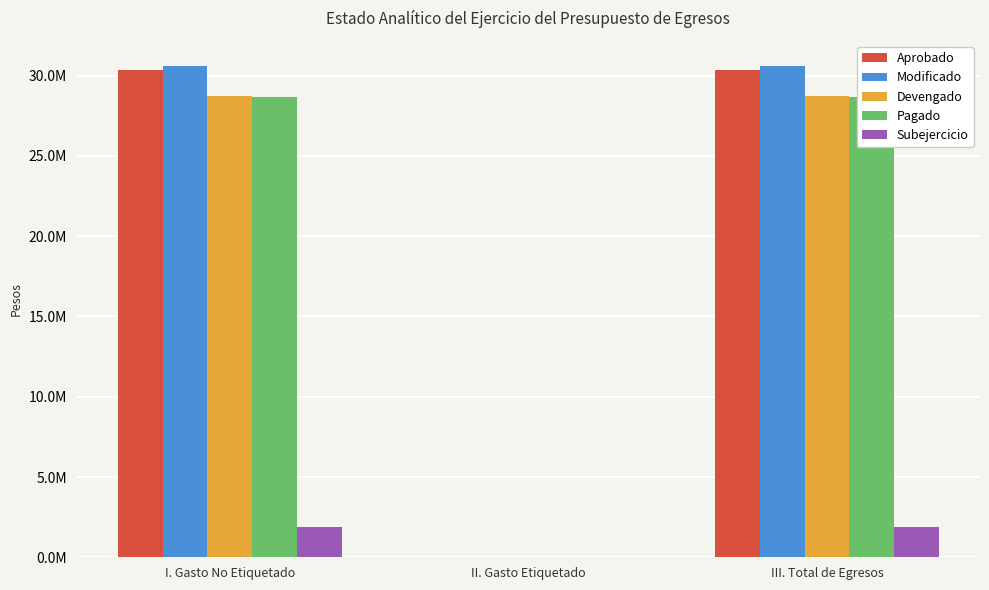

What is the label of the 3rd bar from the right?

I. Gasto No Etiquetado